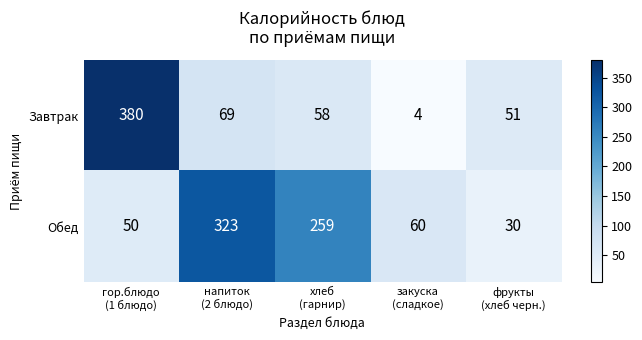

Which series has the largest range (max minus min)?

Завтрак